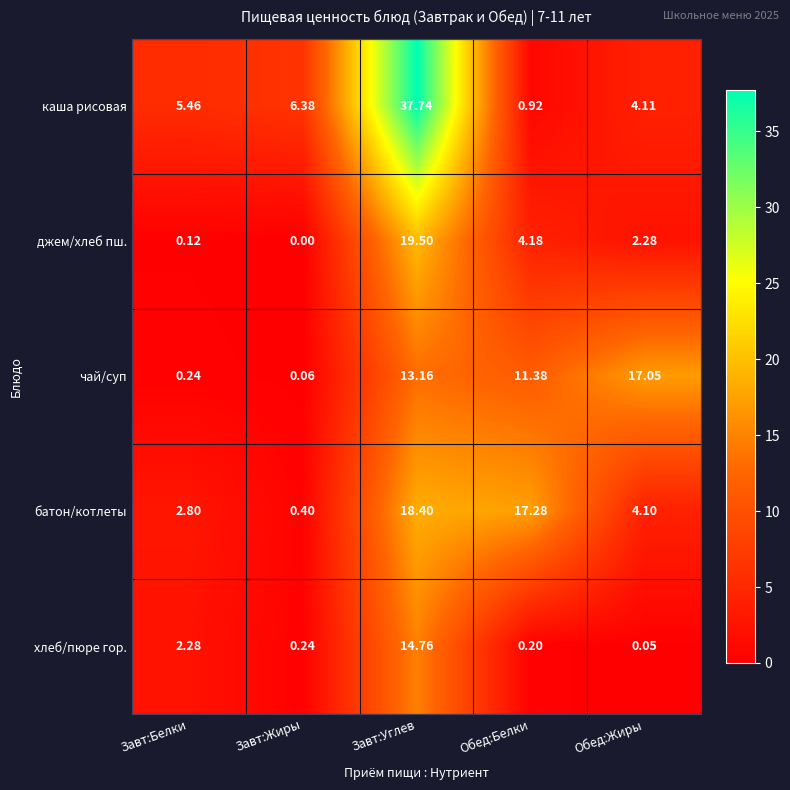

At which label does хлеб/пюре гор. reach its minimum?

Обед:Жиры